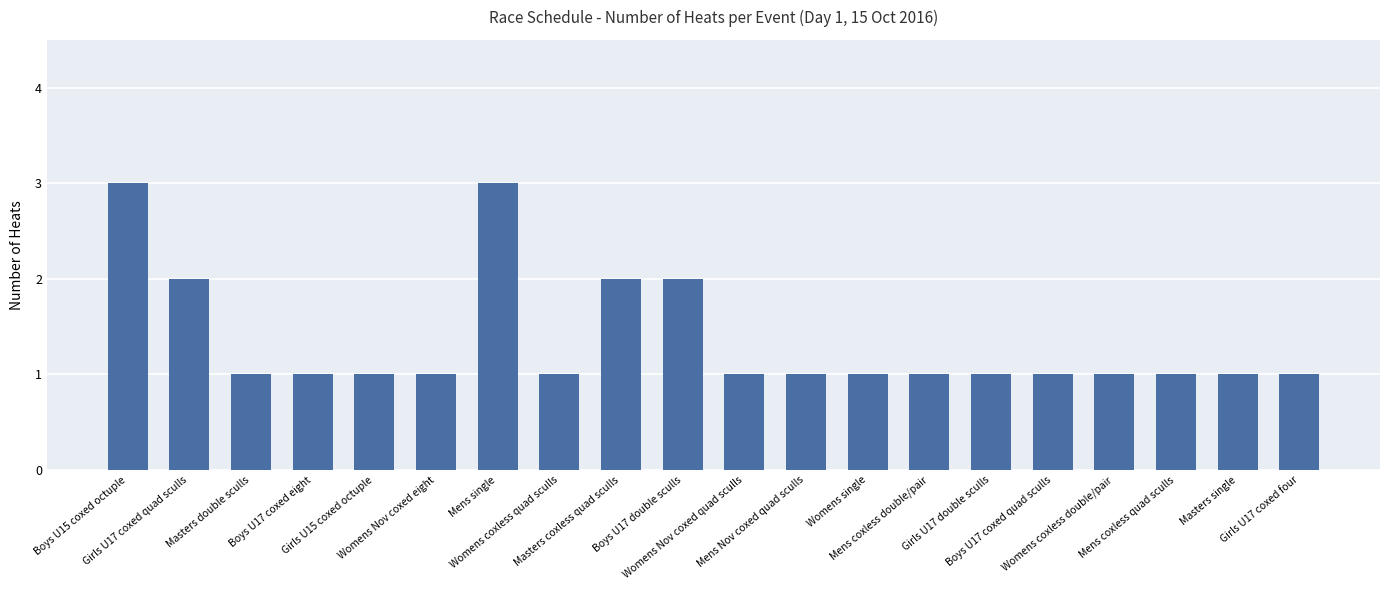

What is the greatest value displayed?

3